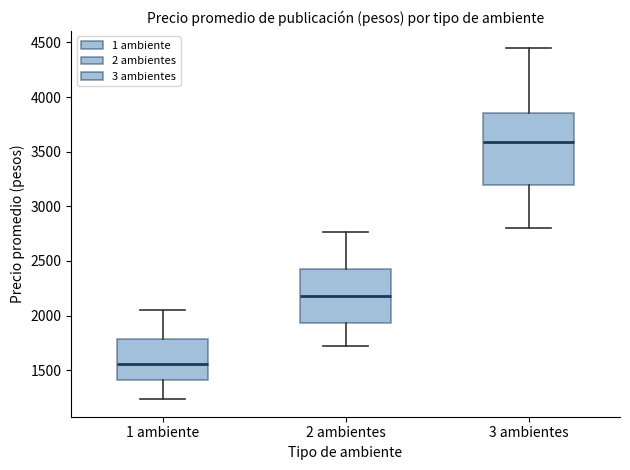

Reading left to right, transcribe this box plot: for each box, give where its median line is, the range the box spans, and where its two whiskers end, as read against the y-axis. The values are not printed on the chart, so give them approximately, as read against the axis.

1 ambiente: median 1550, box 1400 to 1800, whiskers 1250 to 2050
2 ambientes: median 2200, box 1950 to 2400, whiskers 1700 to 2750
3 ambientes: median 3600, box 3200 to 3850, whiskers 2800 to 4450